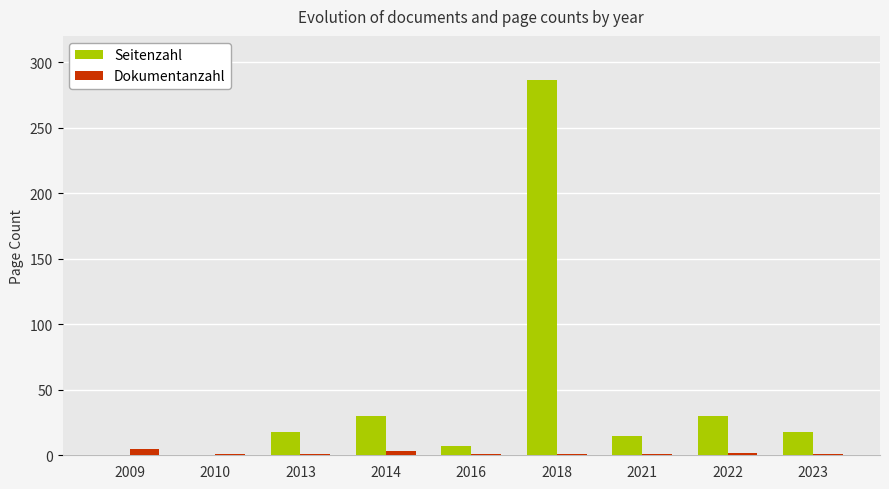

Which series has the largest total across all categories?

Seitenzahl